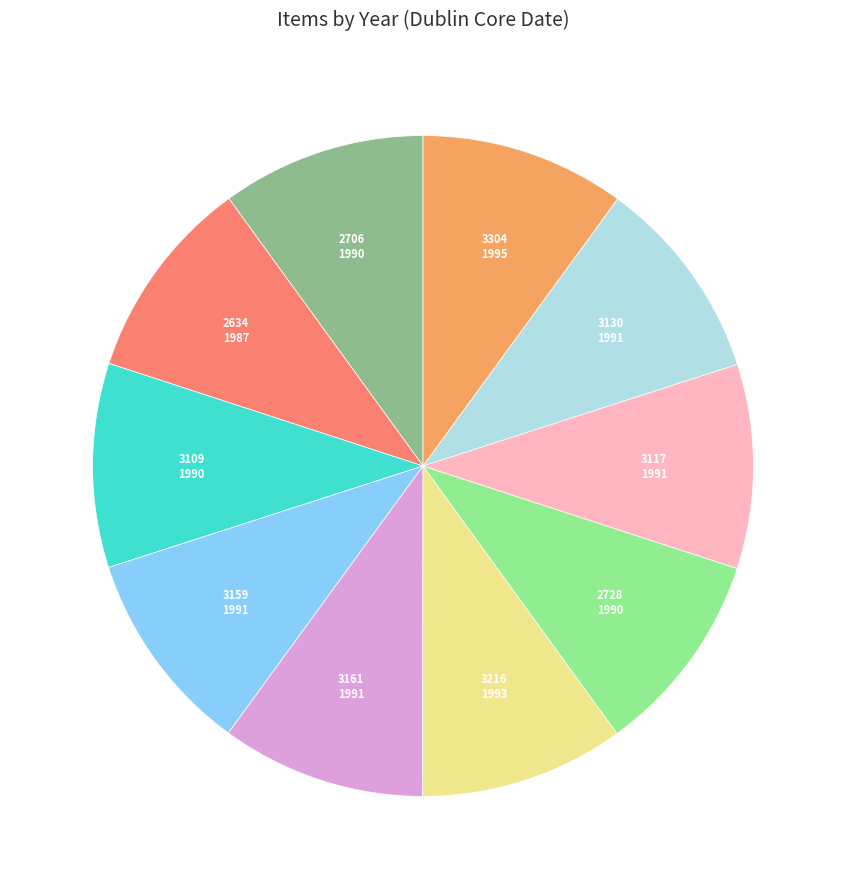

Approximately how many times larger is the value at 3117 compared to 3159?

1.0